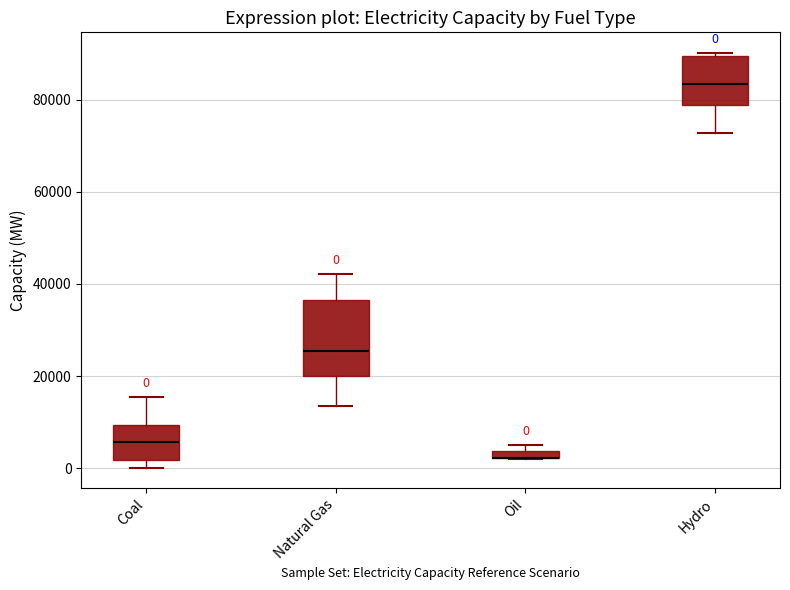

Which box is the tallest, from its lower edge to its upper edge?

Natural Gas